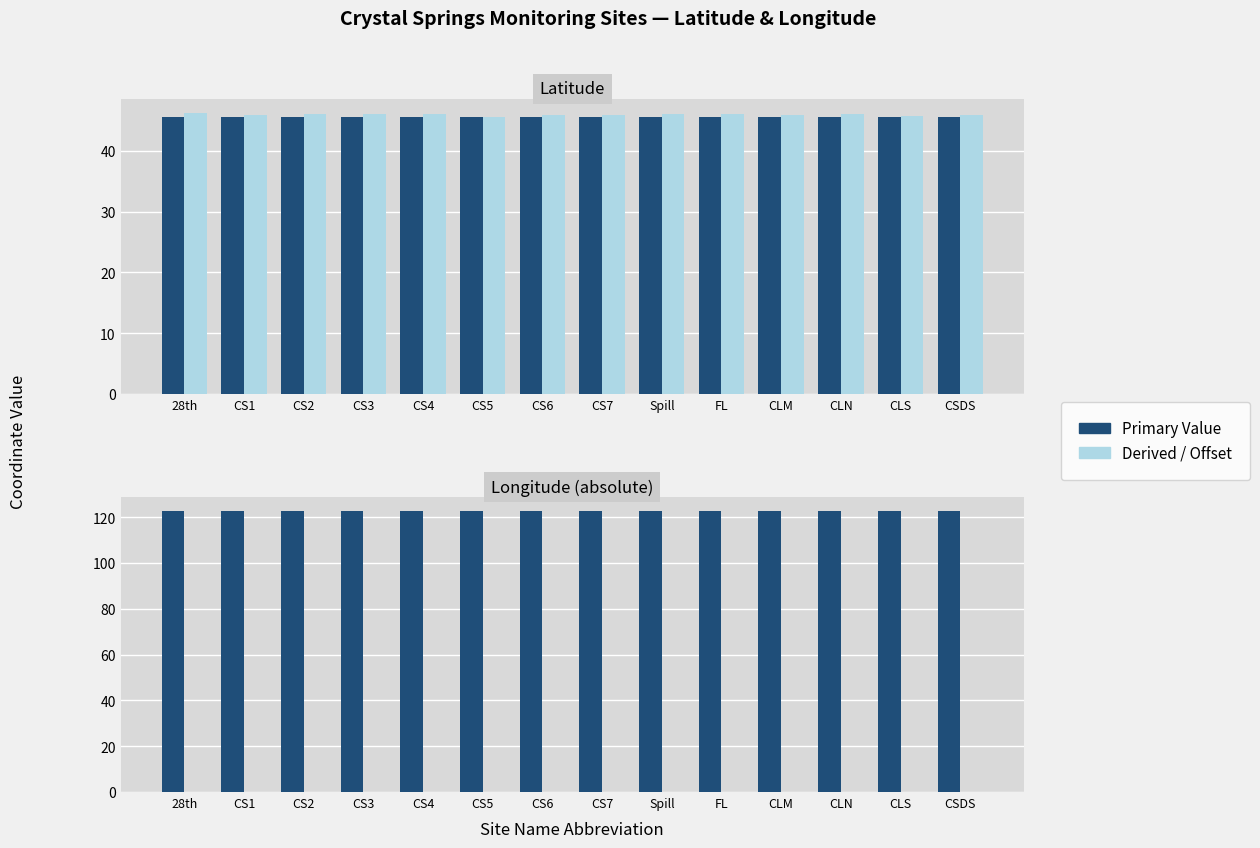

Which category has the highest value across all series?

CSDS